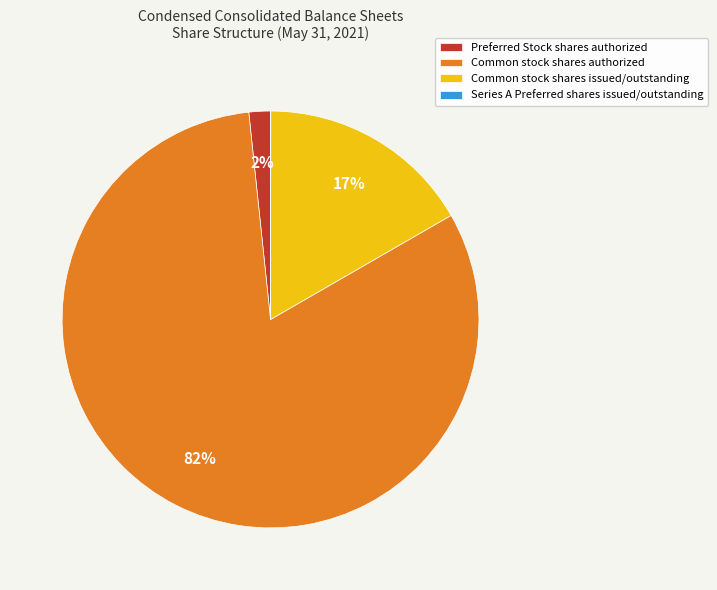

Which has a higher value, Common stock shares authorized or Common stock shares issued/outstanding?

Common stock shares authorized